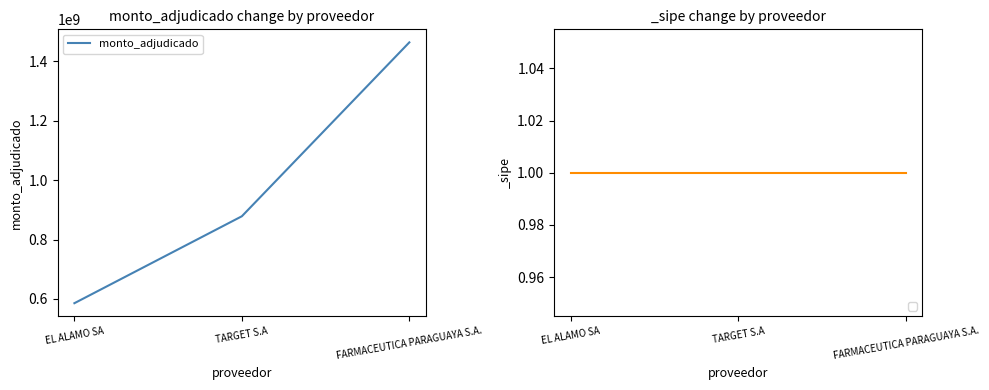

Reading left to right, extract all data points from this chart.

585600000	878400000	1464000000